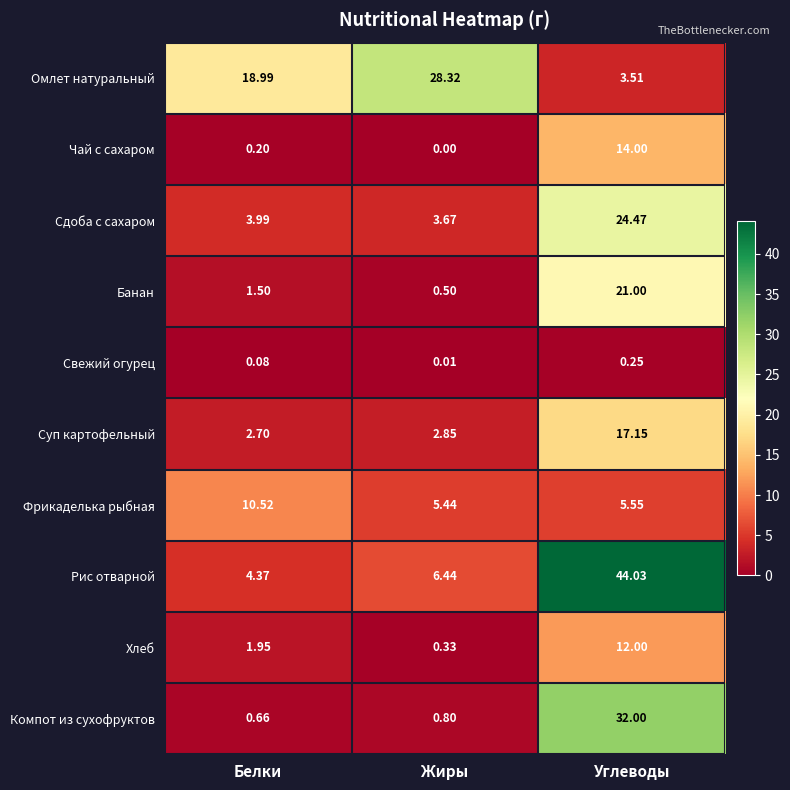

At which label is Фрикаделька рыбная closest to 7?

Углеводы